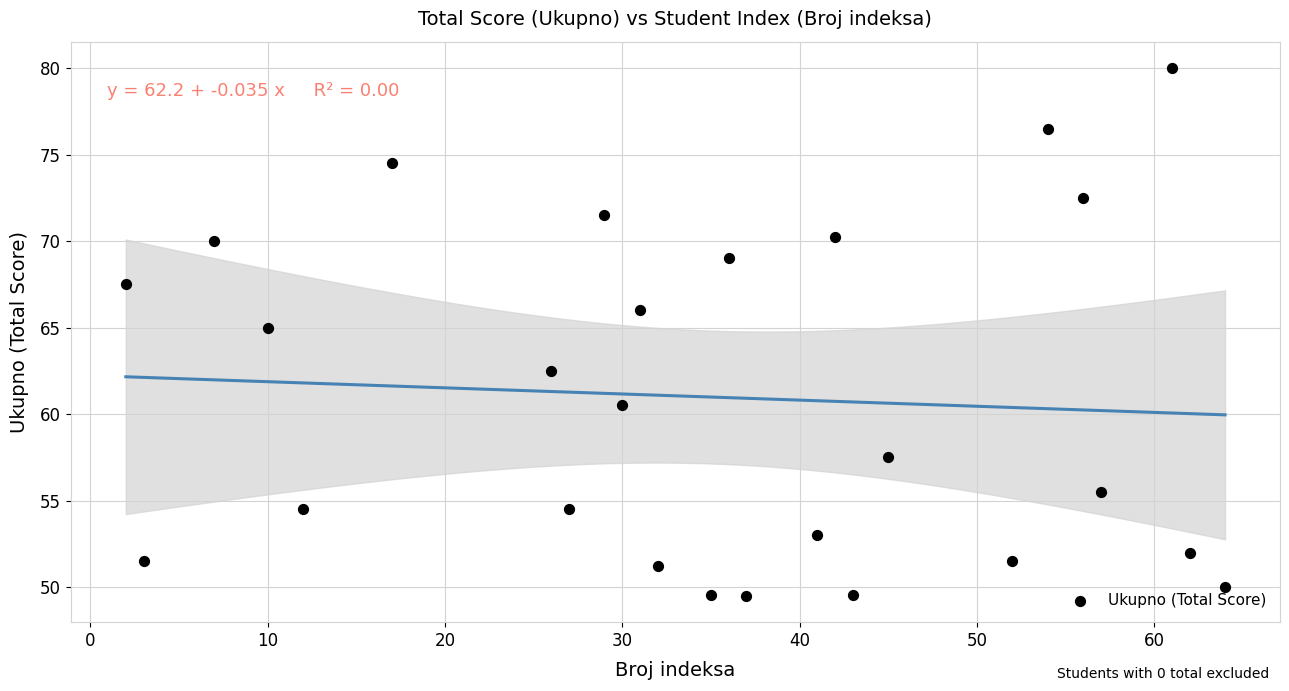

What Y value in the scatter plot is closest to 64?

65.0